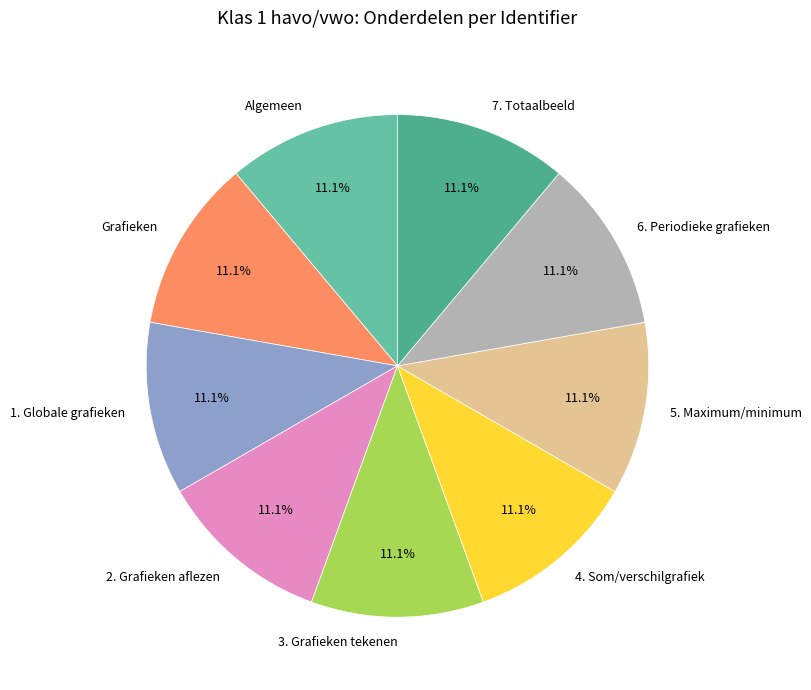

Approximately how many times larger is the value at 6. Periodieke grafieken compared to 3. Grafieken tekenen?

1.0